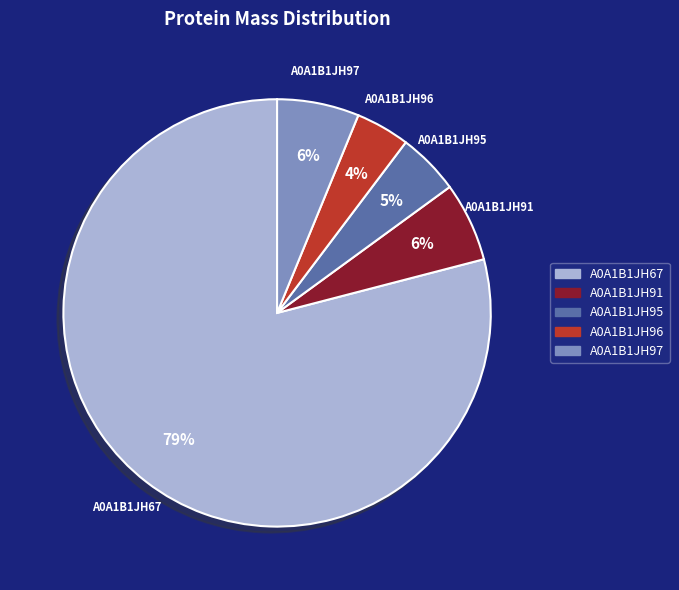

What is the ratio of the value at A0A1B1JH91 to the value at A0A1B1JH97?

1.0